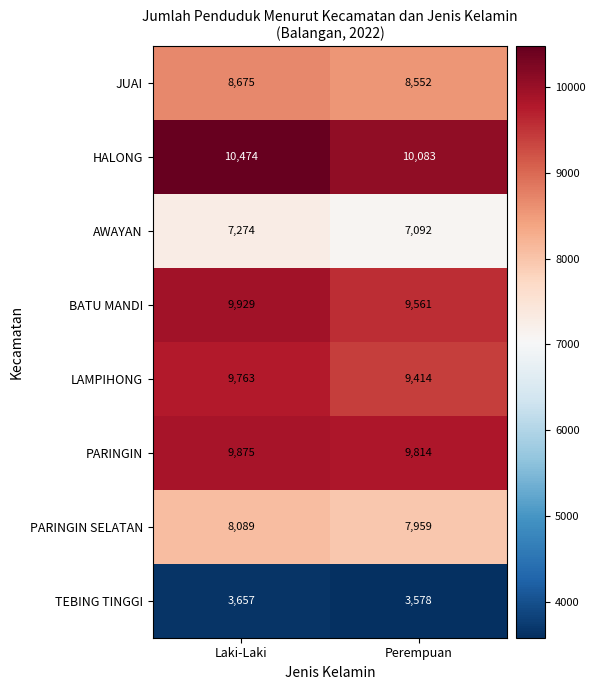

What is the difference between the maximum and minimum values in the LAMPIHONG series?

349